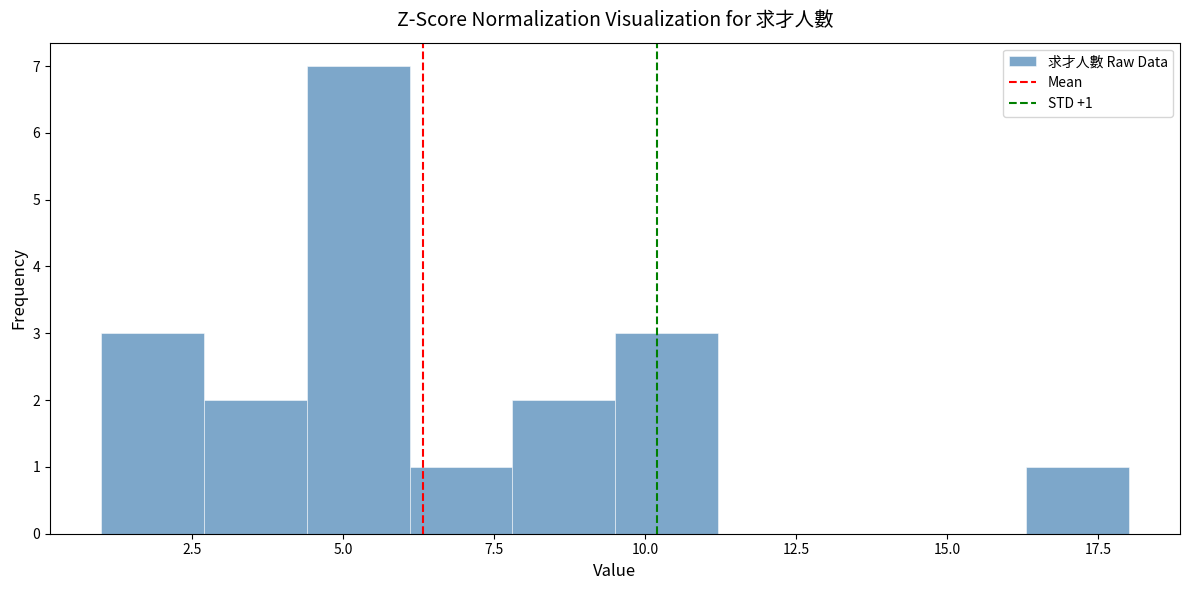

Around what value on the x-axis is the tallest bar? Give the approximate position of its centre, as read against the axis.

5.5